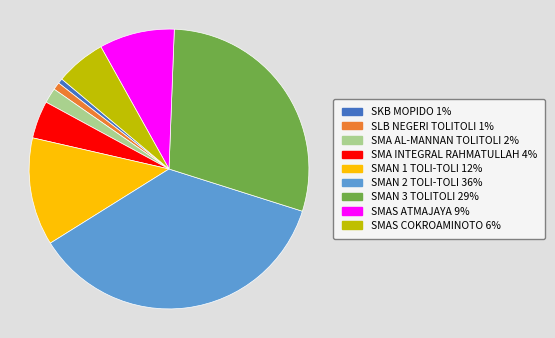

Between SLB NEGERI TOLITOLI and SMAS COKROAMINOTO, which is larger?

SMAS COKROAMINOTO